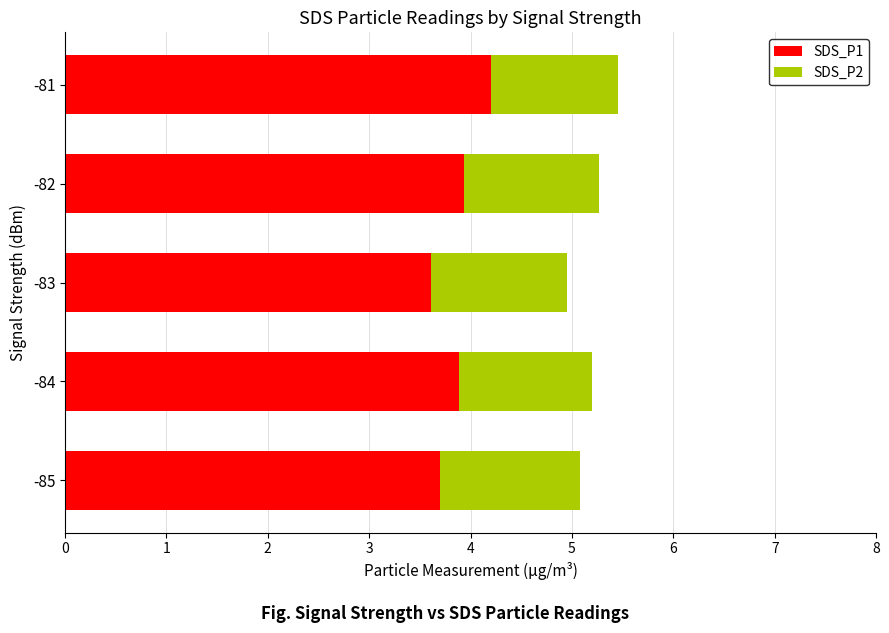

What is the total value across all series at -81?

5.5